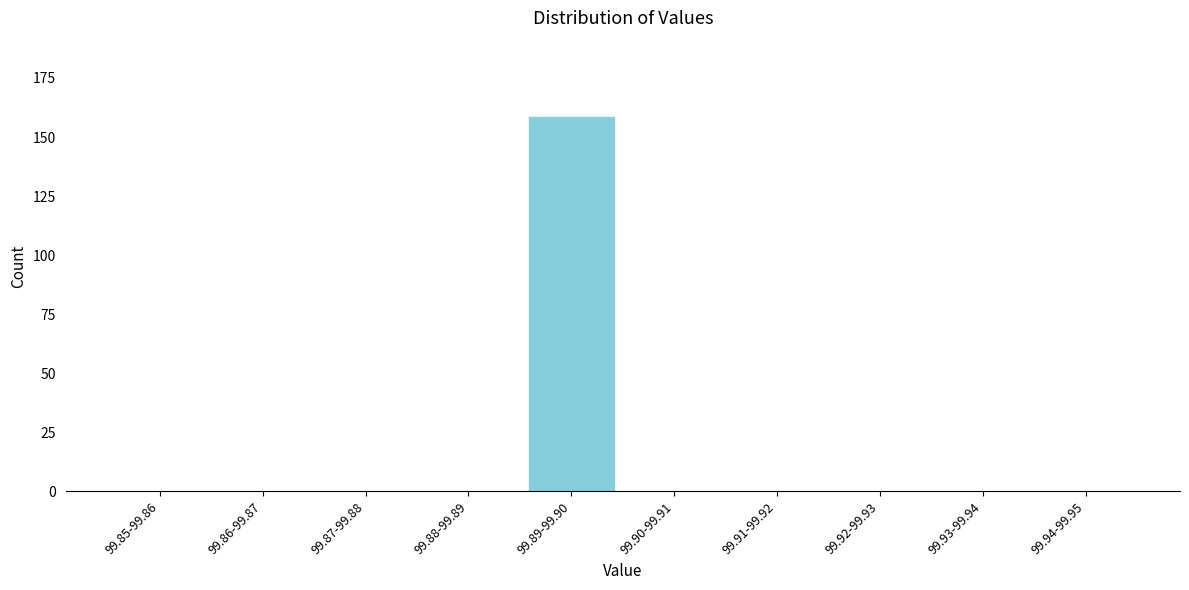

Reading left to right, transcribe all the data shown in this chart.

99.85-99.86=0	99.86-99.87=0	99.87-99.88=0	99.88-99.89=0	99.89-99.90=159	99.90-99.91=0	99.91-99.92=0	99.92-99.93=0	99.93-99.94=0	99.94-99.95=0